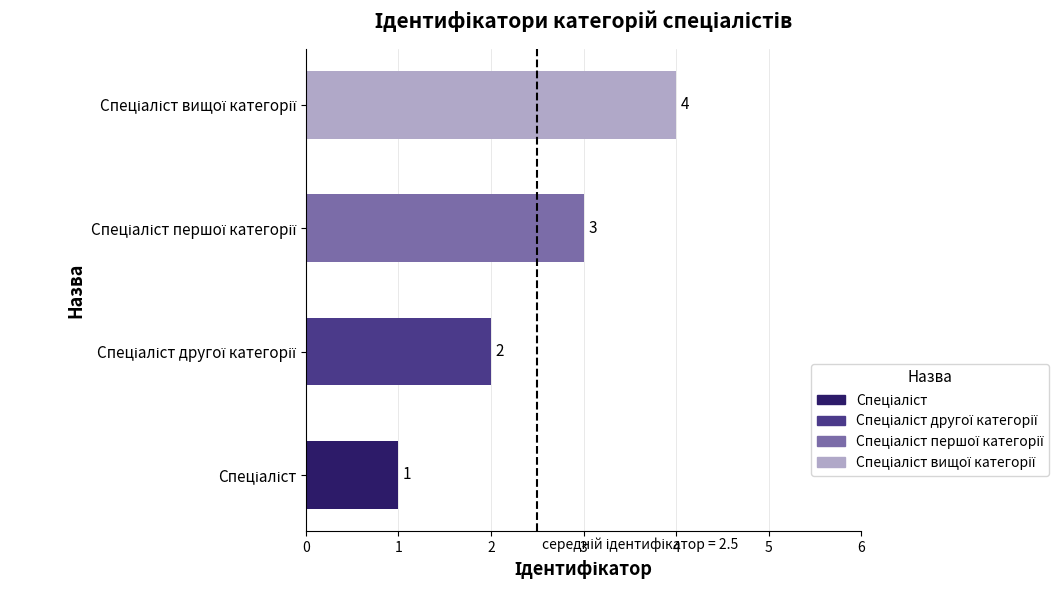

How many series are shown in this chart?

1